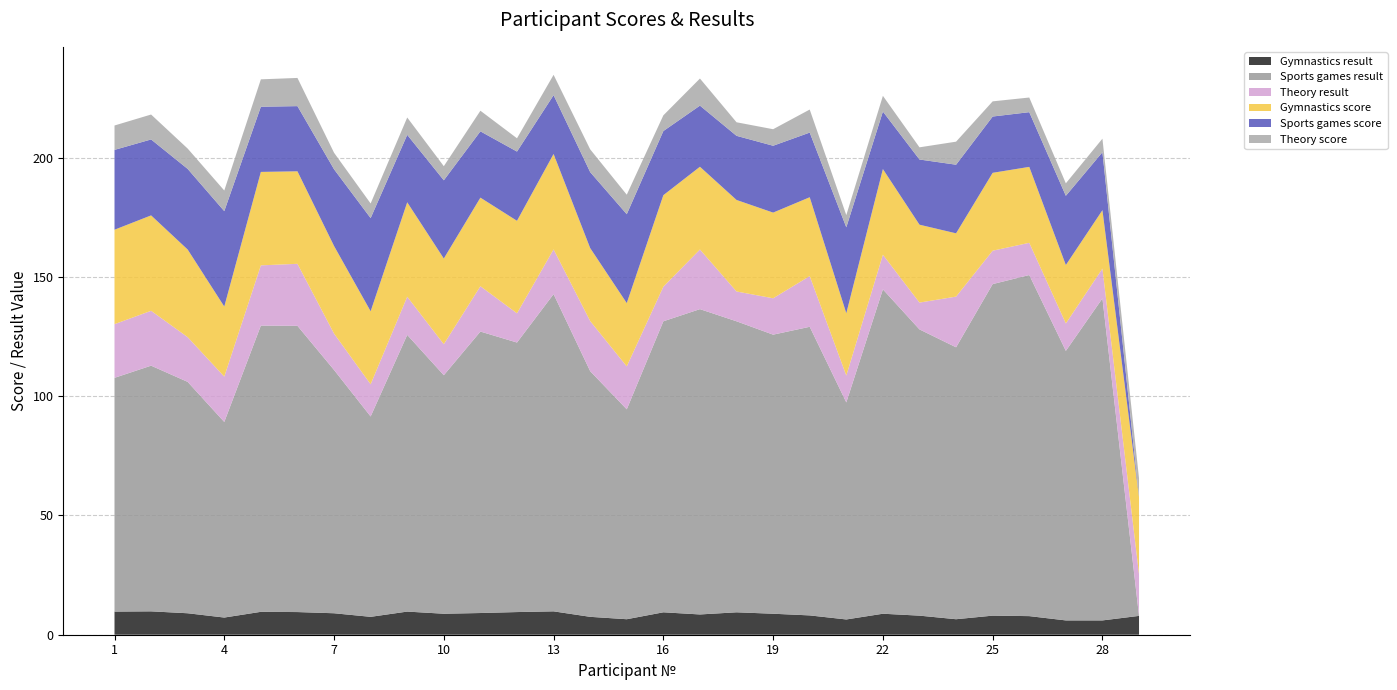

Reading left to right, what are all the values shown in this chart?

Gymnastics result: 1=9.7	2=9.8	3=9.0	4=7.2	5=9.6	6=9.5	7=9.0	8=7.5	9=9.7	10=8.8	11=9.1	12=9.5	13=9.8	14=7.5	15=6.5	16=9.4	17=8.5	18=9.4	19=8.8	20=8.1	21=6.4	22=8.8	23=8.0	24=6.5	25=8.0	26=7.8	27=6.0	28=6.0	29=7.9
Sports games result: 1=98.0	2=103.0	3=97.0	4=82.0	5=120.0	6=120.0	7=102.0	8=84.0	9=116.0	10=100.0	11=118.0	12=113.0	13=133.0	14=103.0	15=88.0	16=122.0	17=128.0	18=122.0	19=117.0	20=121.0	21=91.0	22=136.0	23=120.0	24=114.0	25=139.0	26=143.0	27=113.0	28=135.0	29=0.0
Theory result: 1=22.5	2=23.0	3=18.8	4=19.0	5=25.2	6=26.0	7=15.2	8=13.5	9=16.0	10=13.0	11=19.0	12=12.2	13=18.8	14=21.0	15=18.0	16=14.5	17=25.0	18=12.5	19=15.2	20=21.2	21=11.2	22=14.5	23=11.2	24=21.2	25=14.0	26=13.5	27=11.5	28=12.5	29=17.5
Gymnastics score: 1=39.6	2=40.0	3=36.7	4=29.4	5=39.2	6=38.8	7=36.7	8=30.6	9=39.6	10=35.9	11=37.1	12=38.8	13=40.0	14=30.6	15=26.5	16=38.4	17=34.7	18=38.4	19=35.9	20=33.1	21=26.1	22=35.9	23=32.6	24=26.5	25=32.6	26=31.8	27=24.5	28=24.5	29=32.2
Sports games score: 1=33.5	2=31.8	3=33.8	4=40.0	5=27.3	6=27.3	7=32.2	8=39.0	9=28.3	10=32.8	11=27.8	12=29.0	13=24.7	14=31.8	15=37.3	16=26.9	17=25.6	18=26.9	19=28.0	20=27.1	21=36.0	22=24.1	23=27.3	24=28.8	25=23.6	26=22.9	27=29.0	28=24.3	29=0.0
Theory score: 1=10.2	2=10.4	3=8.5	4=8.6	5=11.5	6=11.8	7=6.9	8=6.1	9=7.3	10=5.9	11=8.6	12=5.6	13=8.5	14=9.6	15=8.2	16=6.6	17=11.4	18=5.7	19=6.9	20=9.7	21=5.1	22=6.6	23=5.1	24=9.7	25=6.4	26=6.1	27=5.2	28=5.7	29=8.0